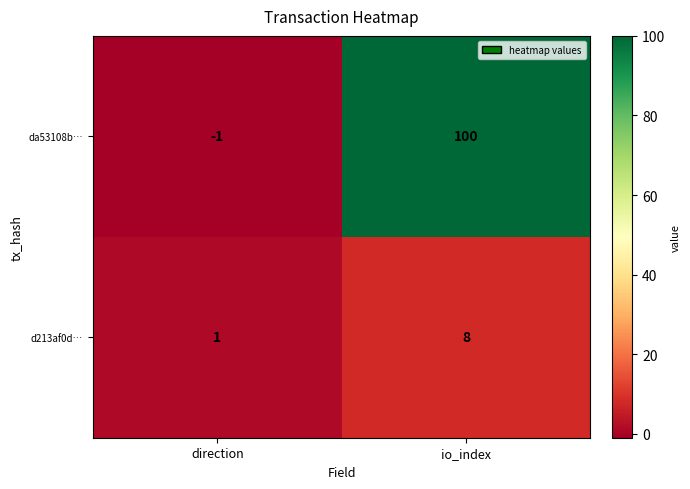

What is the greatest value displayed?

100